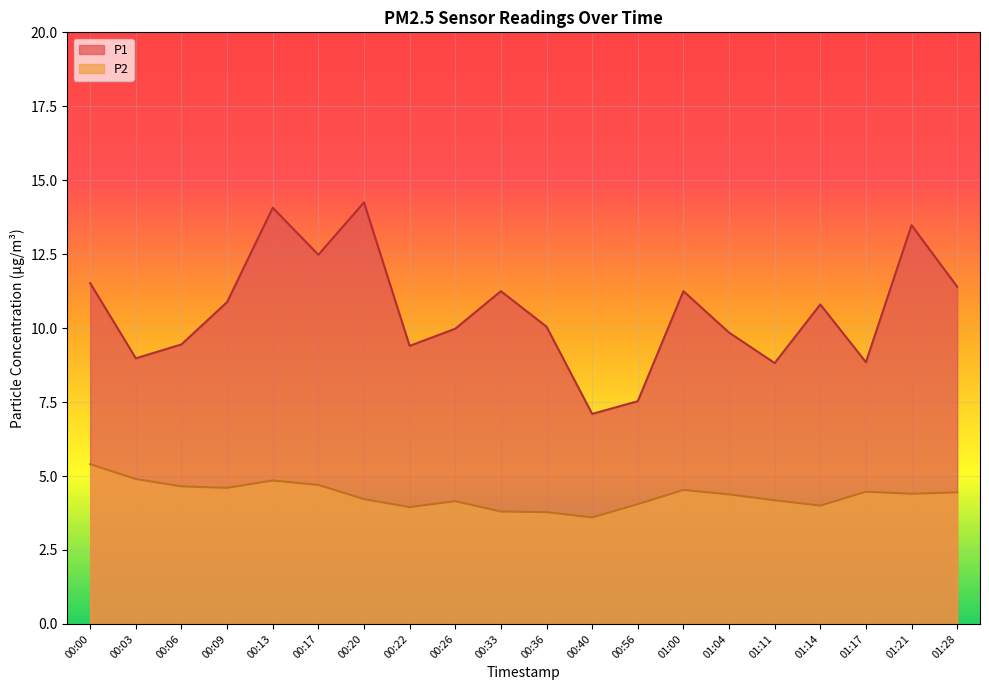

The P1 series shows 2.6 at 00:06. True or false?

False